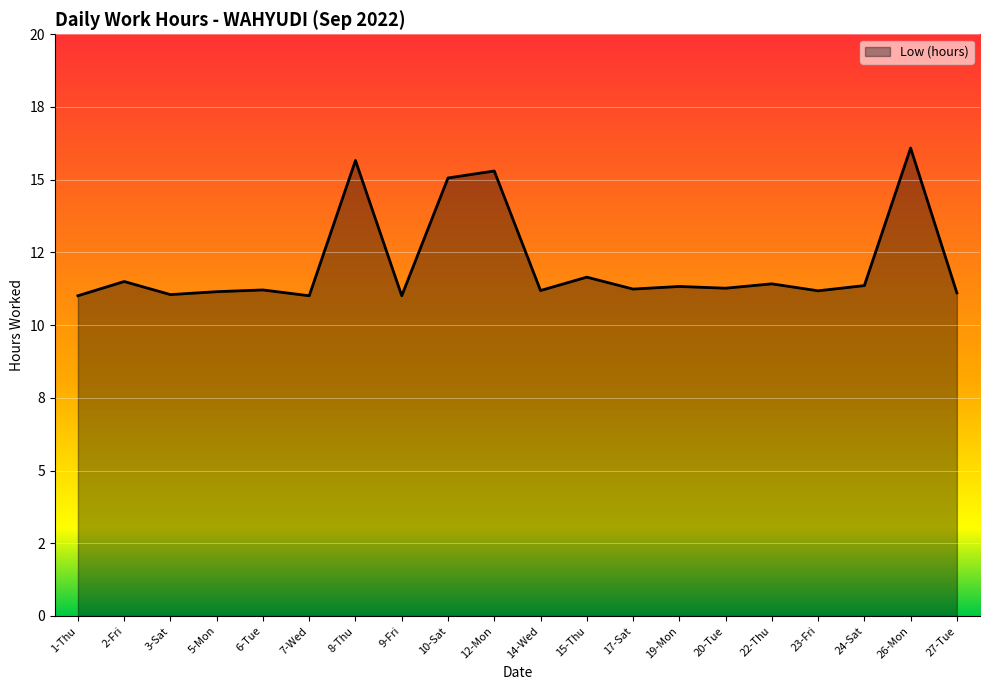

Does the chart have visible grid lines?

Yes